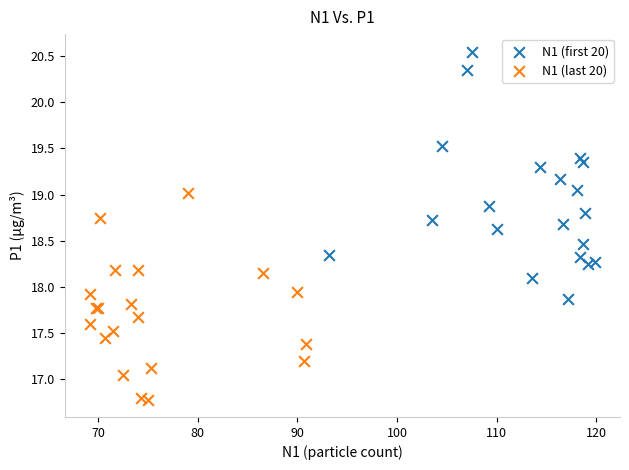

What are all the series names shown in the legend?

N1 (first 20), N1 (last 20)